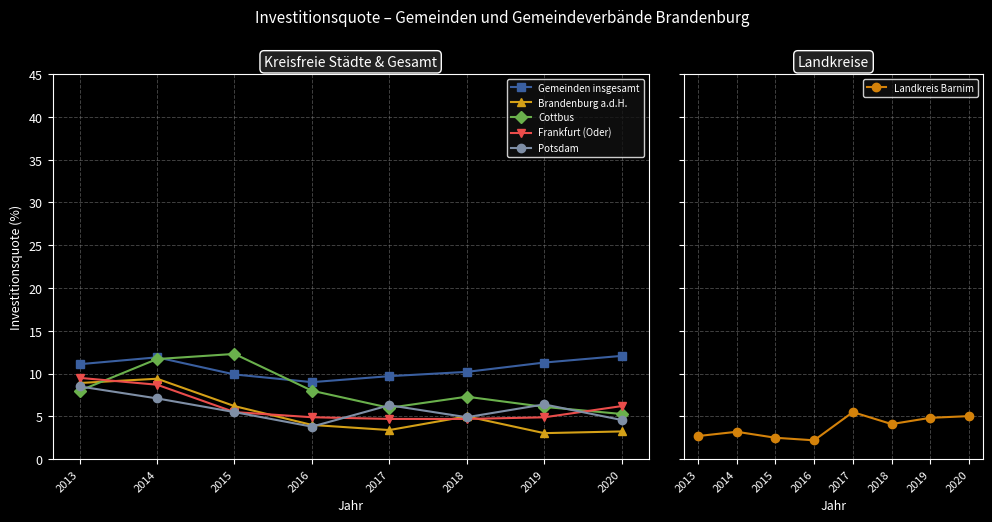

At which category does Landkreis Barnim reach its first local peak?

2014